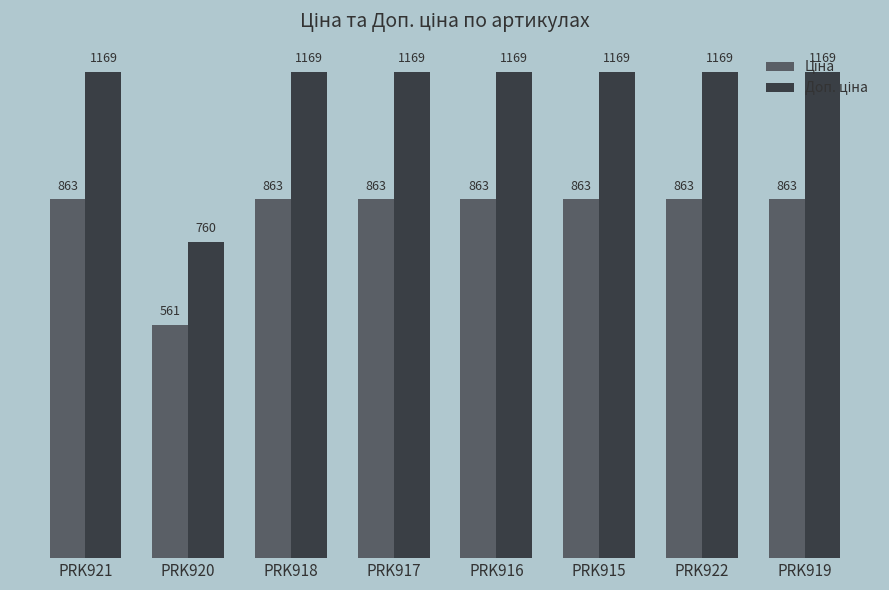

At how many categories does at least one series exceed 1048?

7